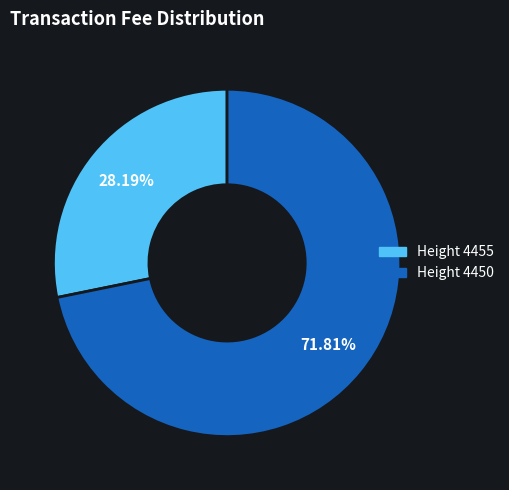

Is there a majority slice in this chart?

Yes